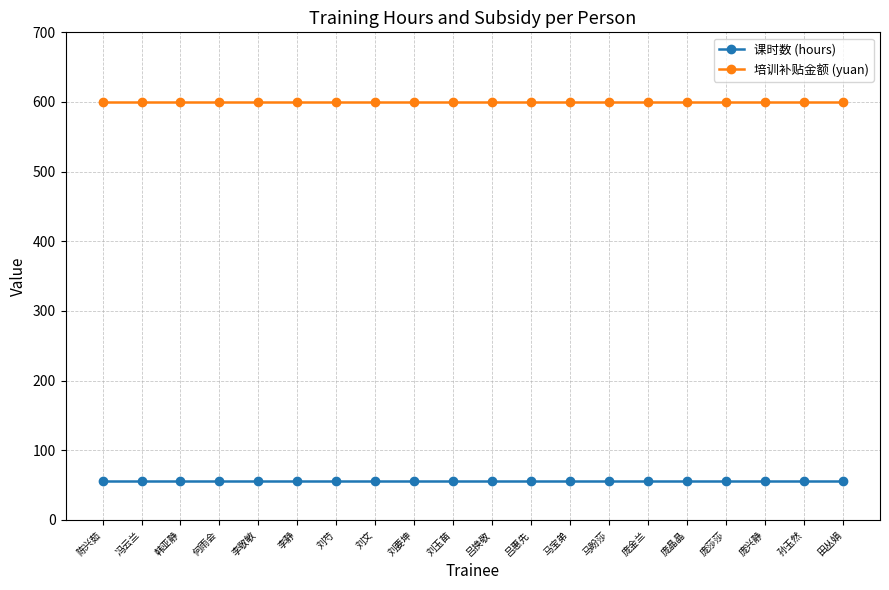

Is it true that 培训补贴金额 (yuan) equals 600 at 刘文?

True